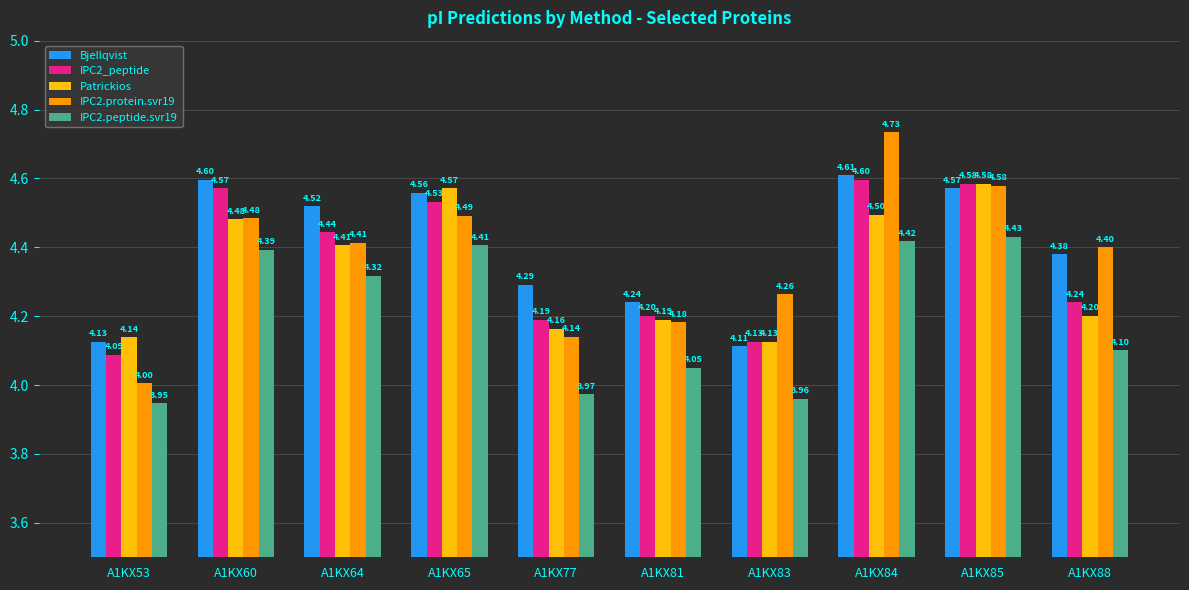

How many groups of bars are there?

10